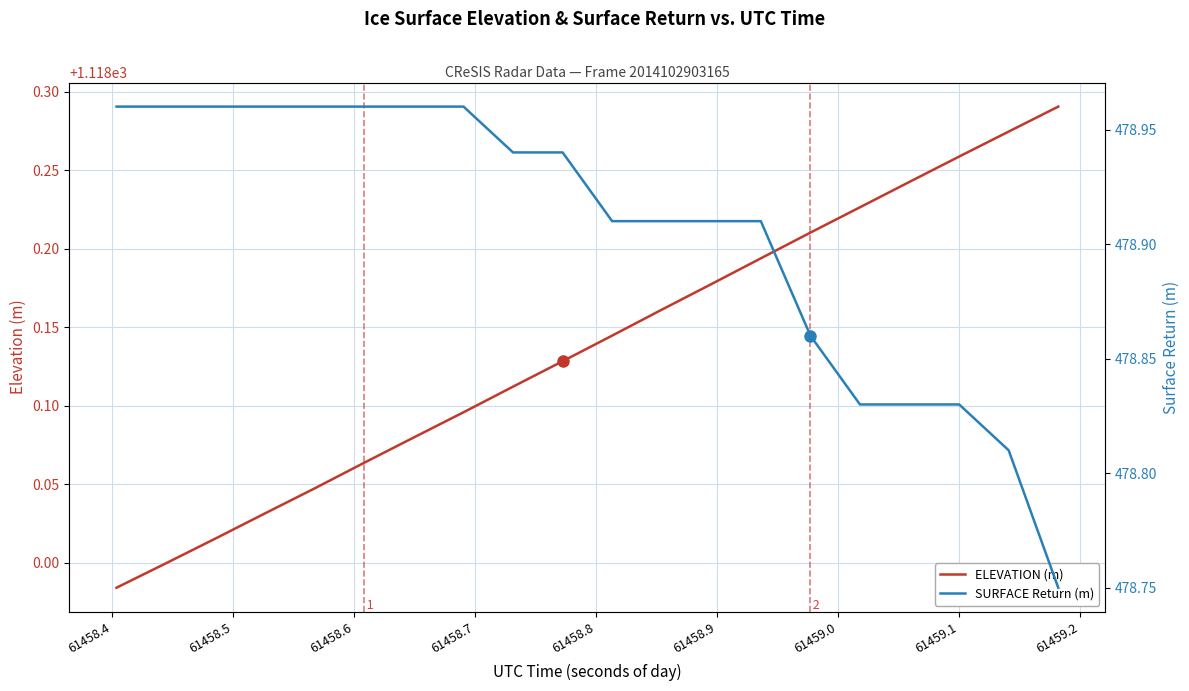

Is this an area chart (filled region under the line)?

No